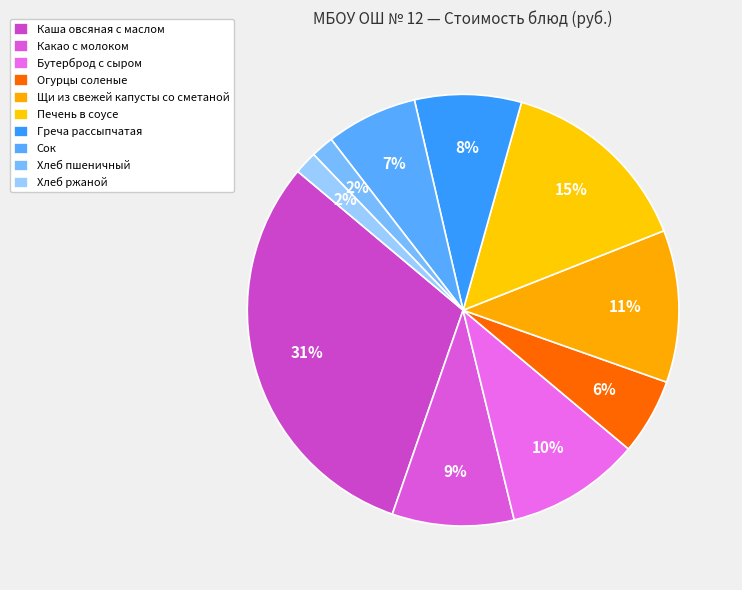

Count the number of slices in the pie.

10